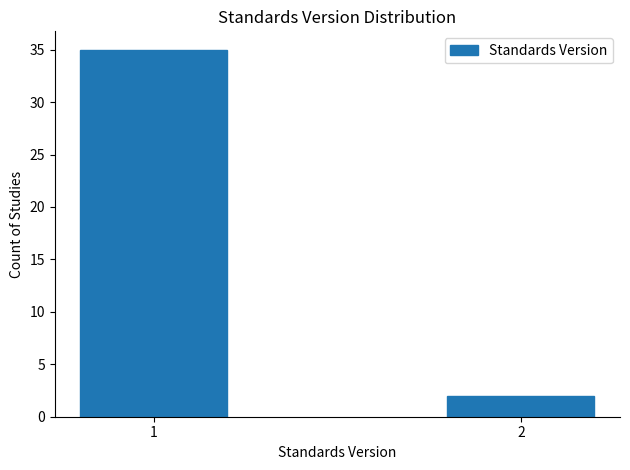

Reading left to right, extract all data points from this chart.

35	2